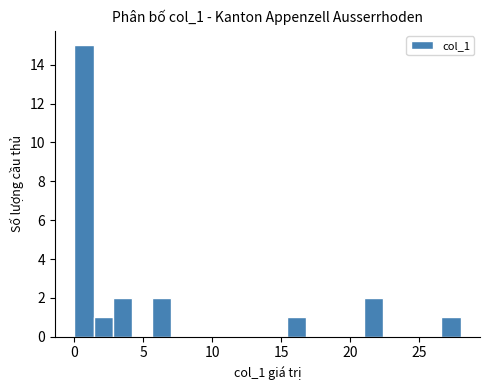

Read against the x-axis, roughly where is the centre of the tallest bar?

0.5